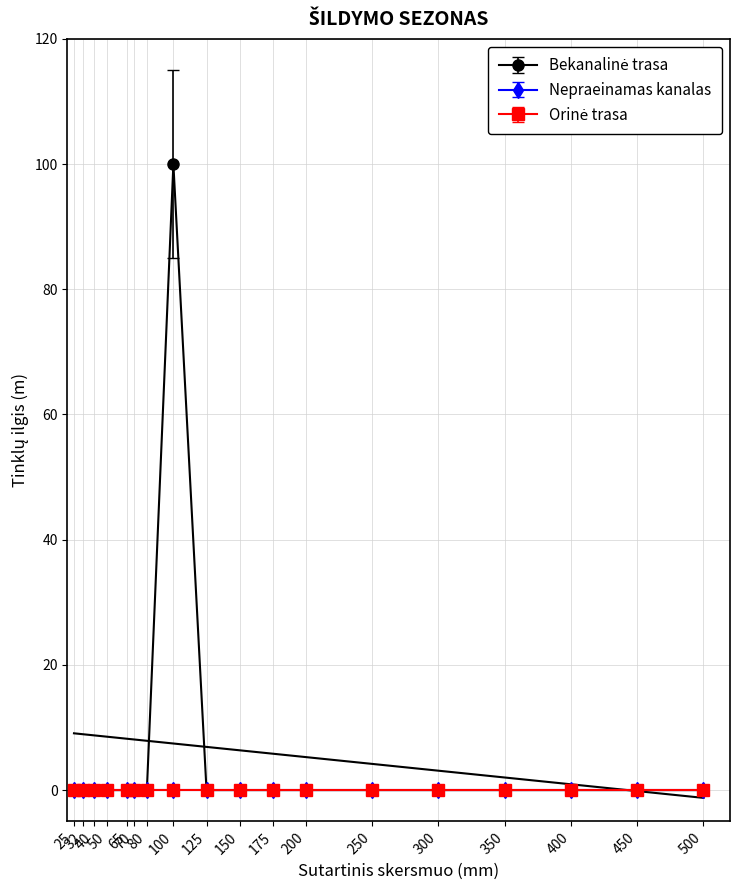

True or false: Orinė trasa and Nepraeinamas kanalas intersect in this chart.

False